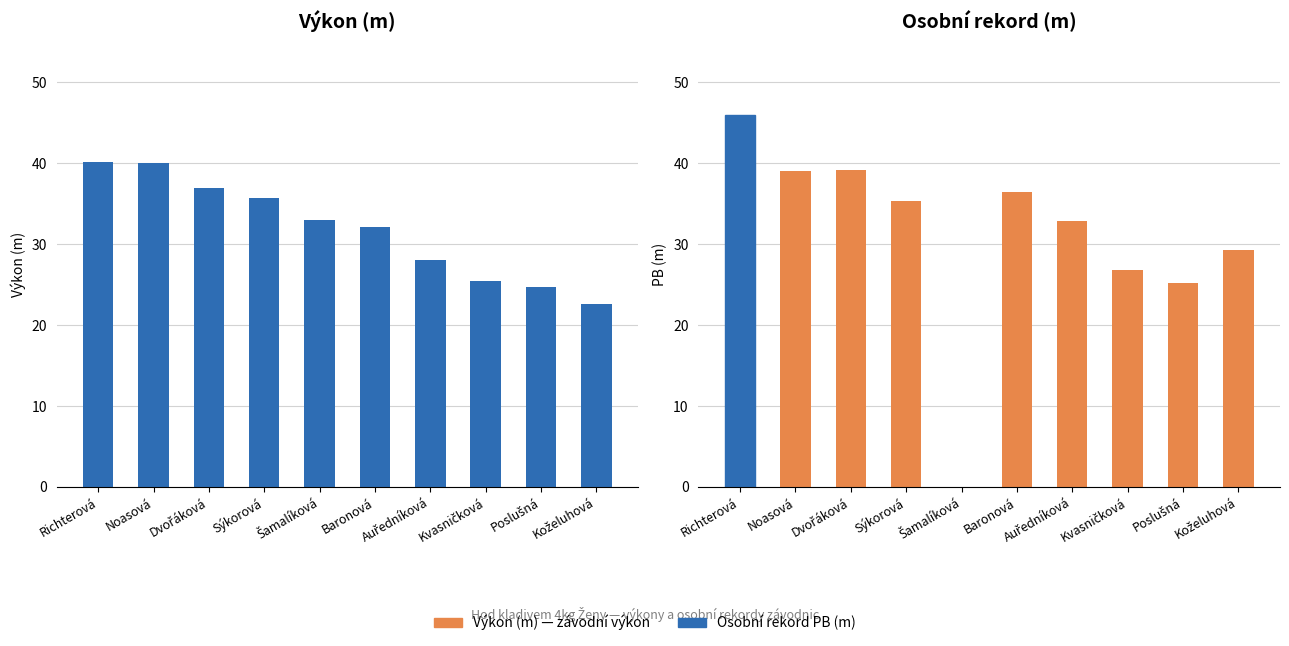

How many values in the Osobní rekord PB (m) series exceed 35?

5